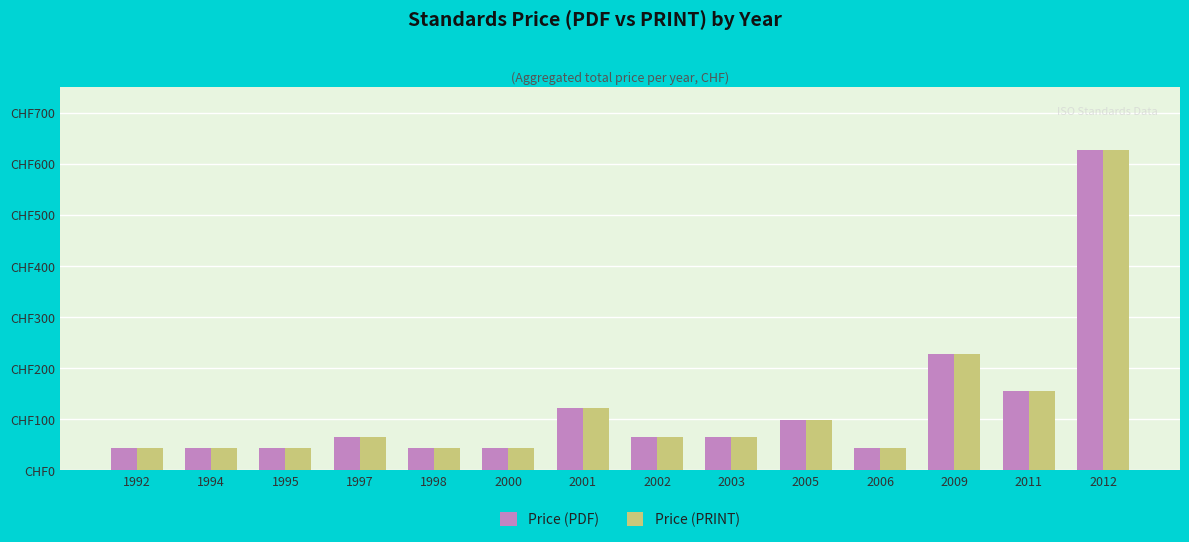

Is the value of Price (PDF) at 1994 greater than the value of Price (PRINT) at 2001?

No